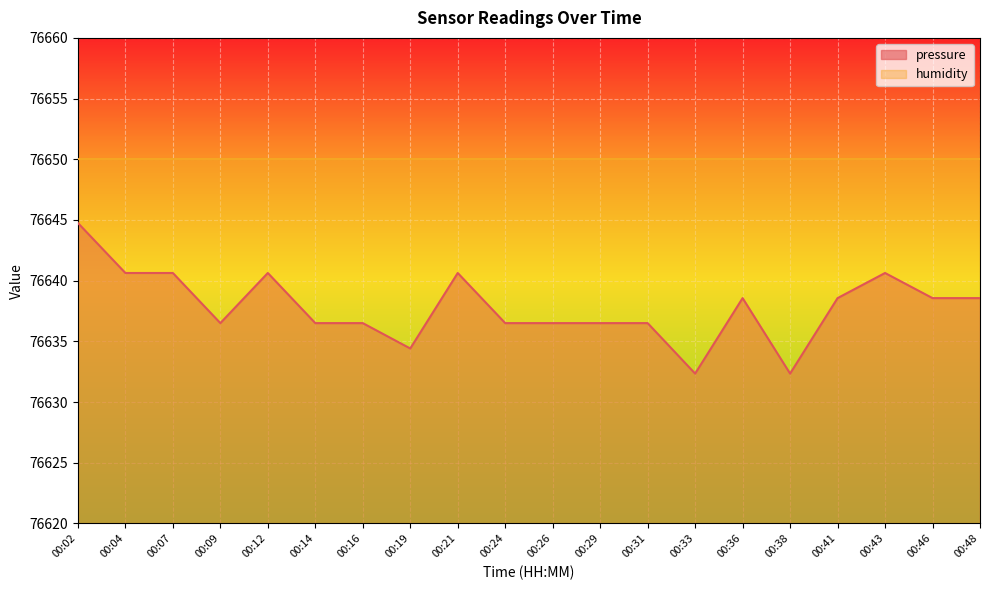

Approximately how many times larger is the value at 00:14 compared to 00:38?

1.0